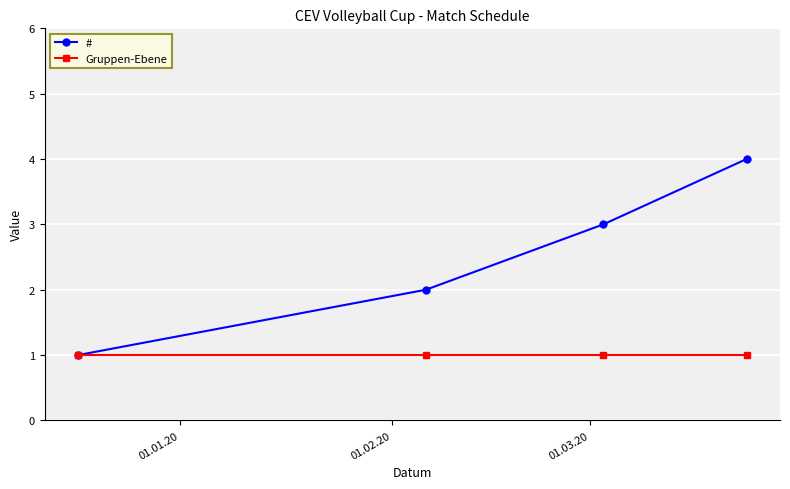

What is the maximum value shown in the chart?

4